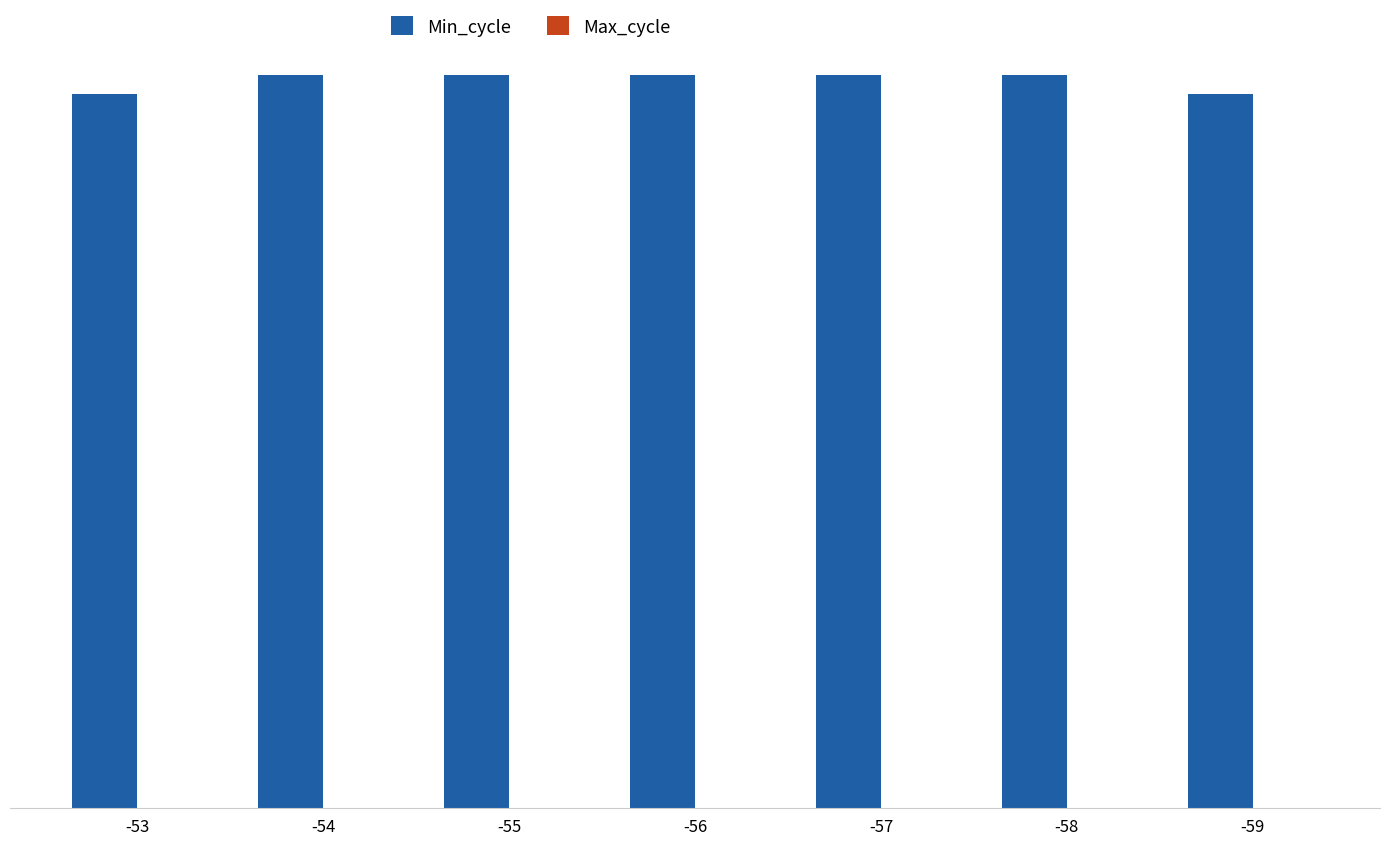

Does the chart contain stacked bars?

No